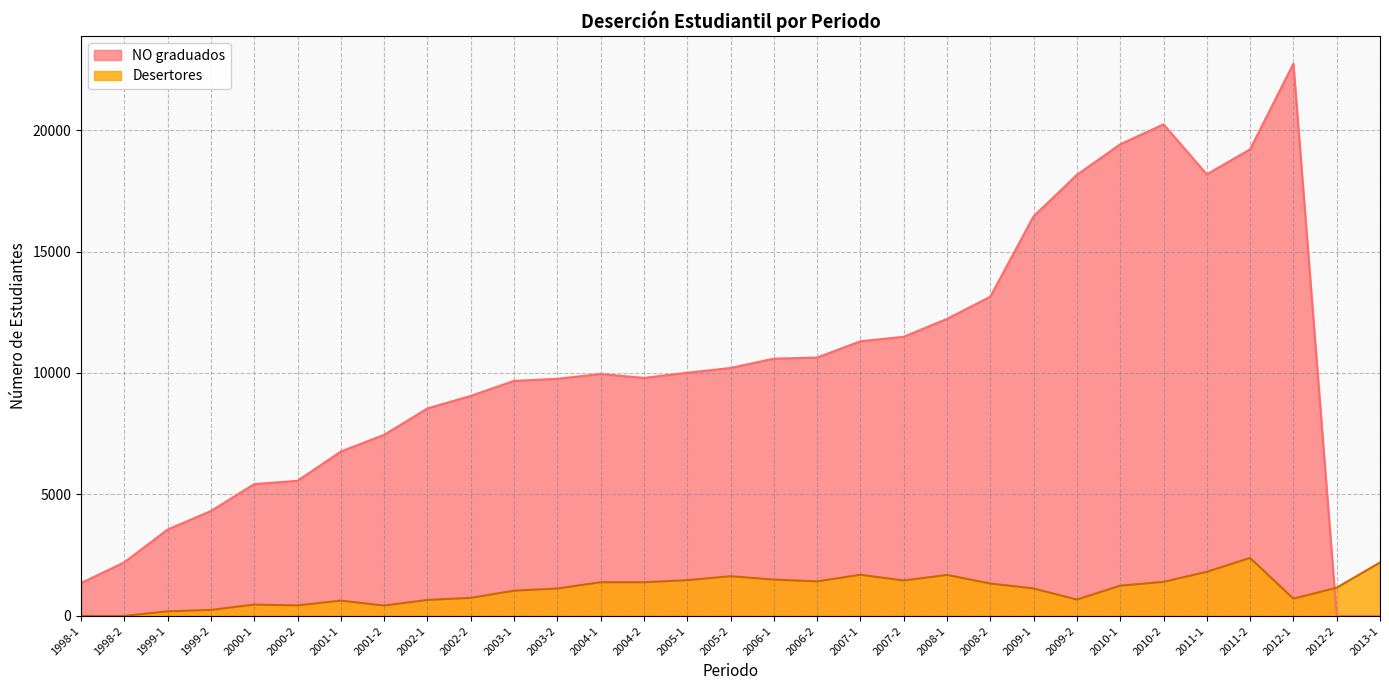

Is the value of NO graduados at 1999-2 greater than the value of Desertores at 2001-1?

Yes